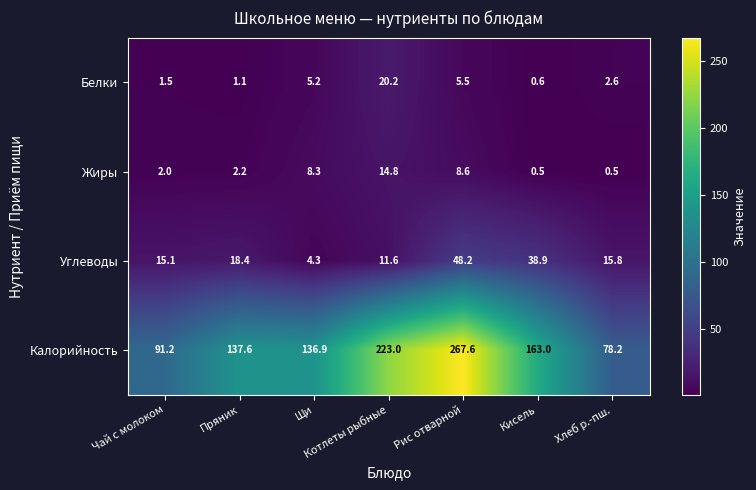

True or false: Жиры has a value of 20.6 at Котлеты рыбные.

False